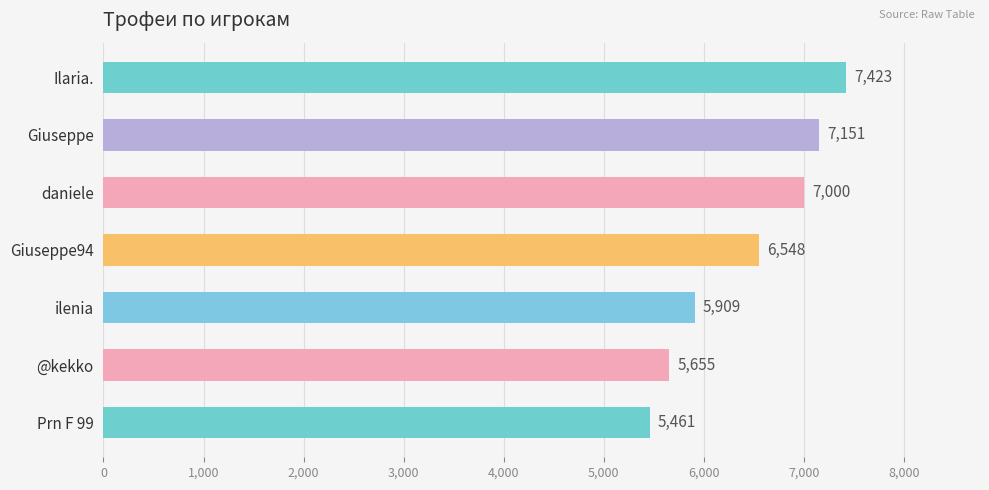

List the labels in order of value, smallest first.

Prn F 99, @kekko, ilenia, Giuseppe94, daniele, Giuseppe, Ilaria.